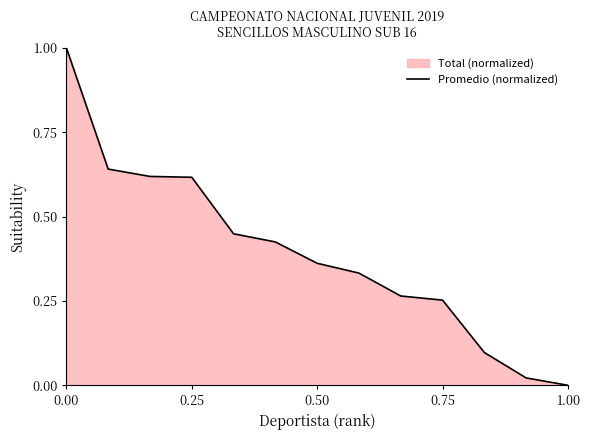

At which label is the value closest to 0?

1.00